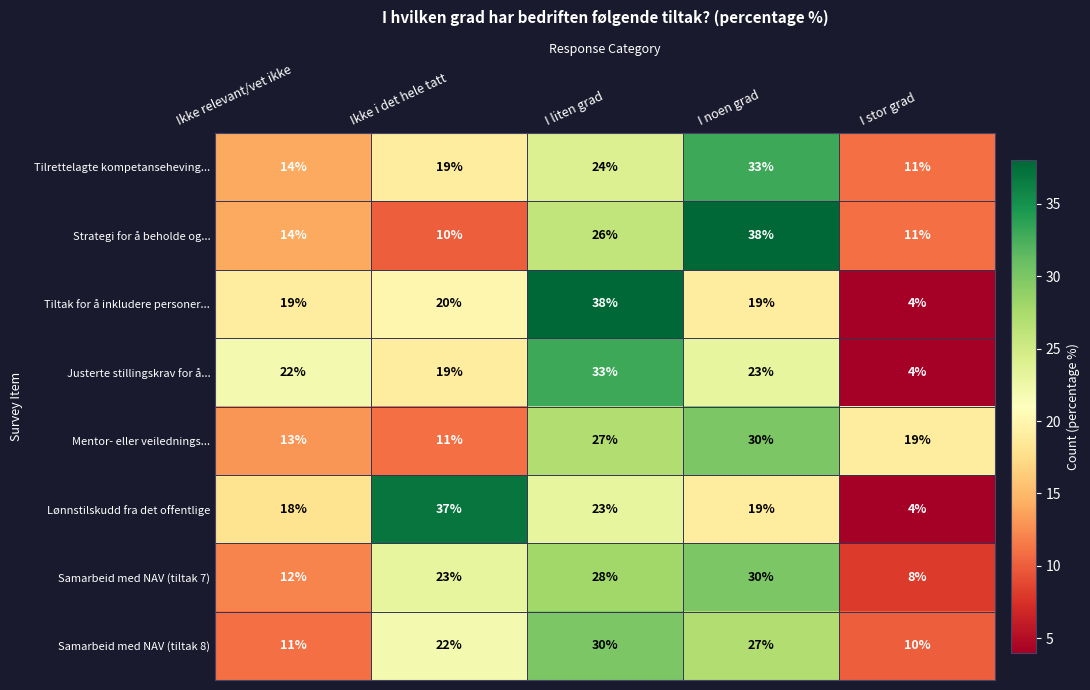

Rank the categories by Mentor- eller veilednings... value from highest to lowest.

I noen grad, I liten grad, I stor grad, Ikke relevant/vet ikke, Ikke i det hele tatt